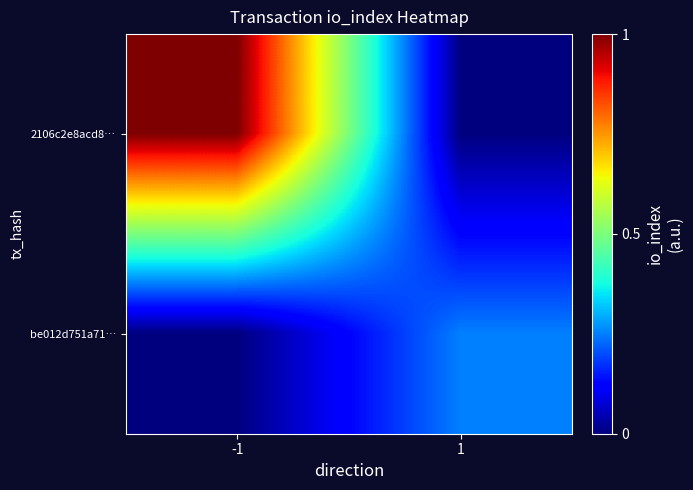

At how many categories does at least one series exceed 0?

2